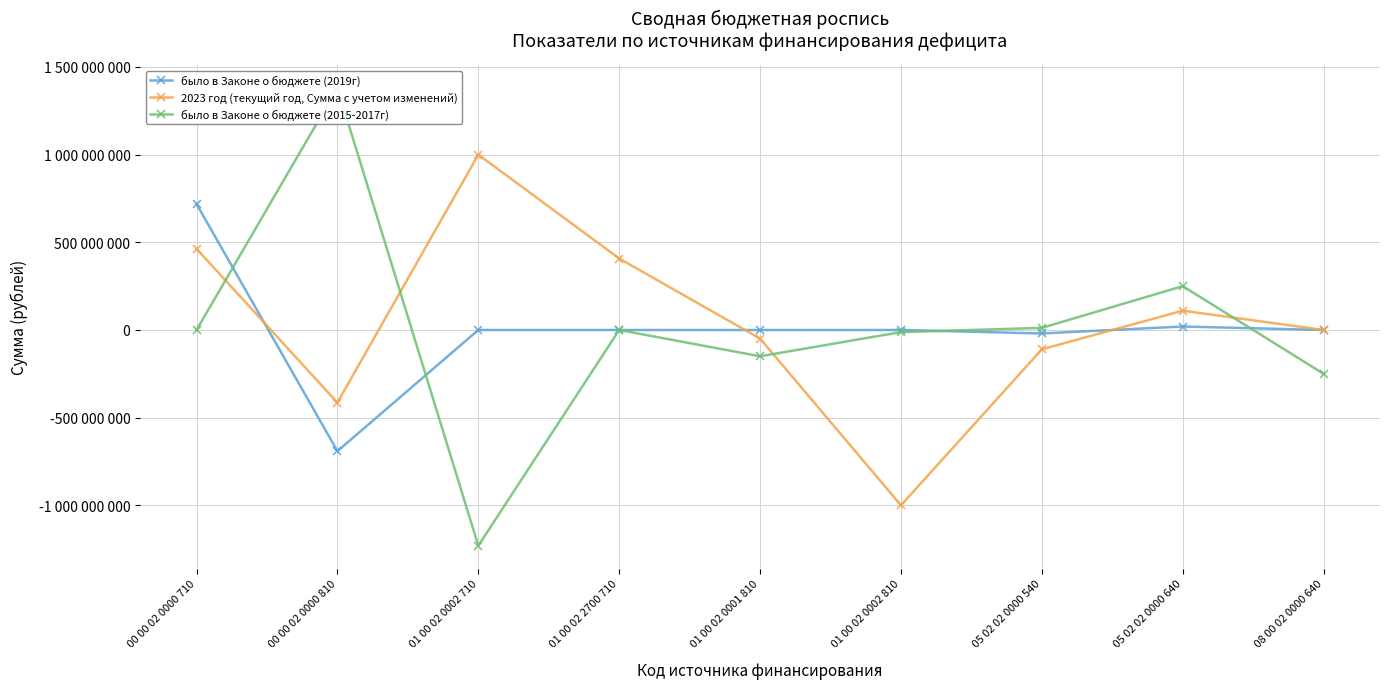

What is the smallest value displayed?

-1230212400